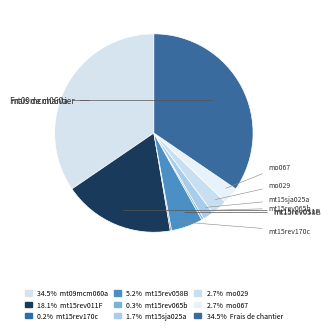

Rank the categories by value from lowest to highest.

mt15rev170c, mt15rev065b, mt15sja025a, mo029, mo067, mt15rev058B, mt15rev011F, mt09mcm060a, Frais de chantier